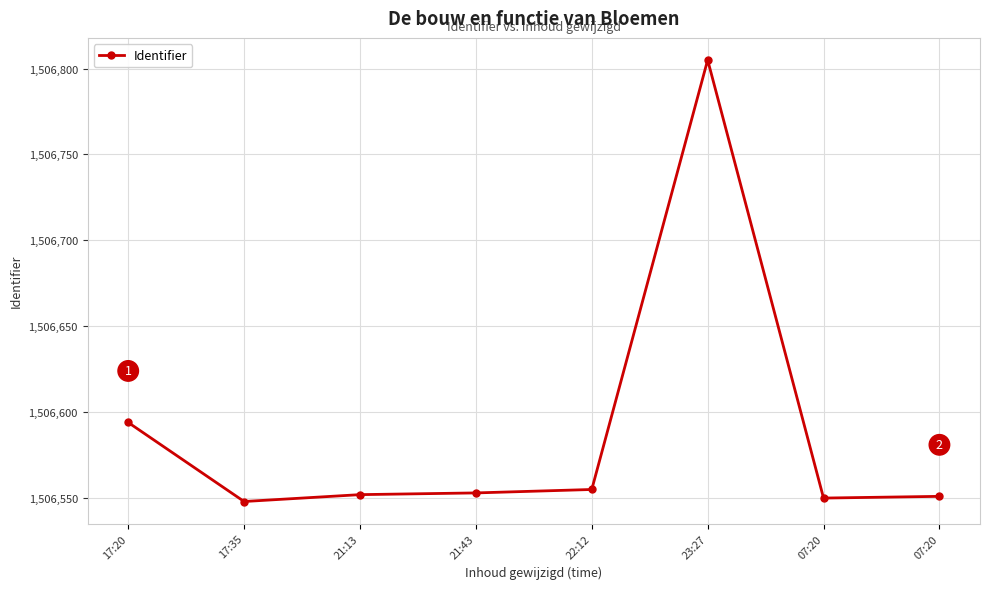

The chart shows a value of 953369 at 21:13. True or false?

False